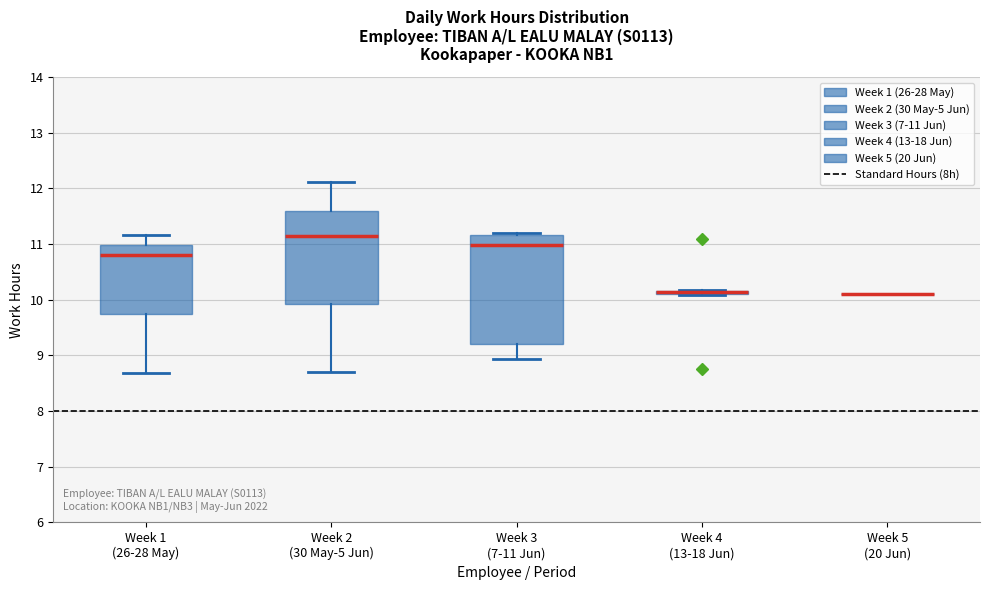

Which box is the tallest, from its lower edge to its upper edge?

Week 3 (7-11 Jun)